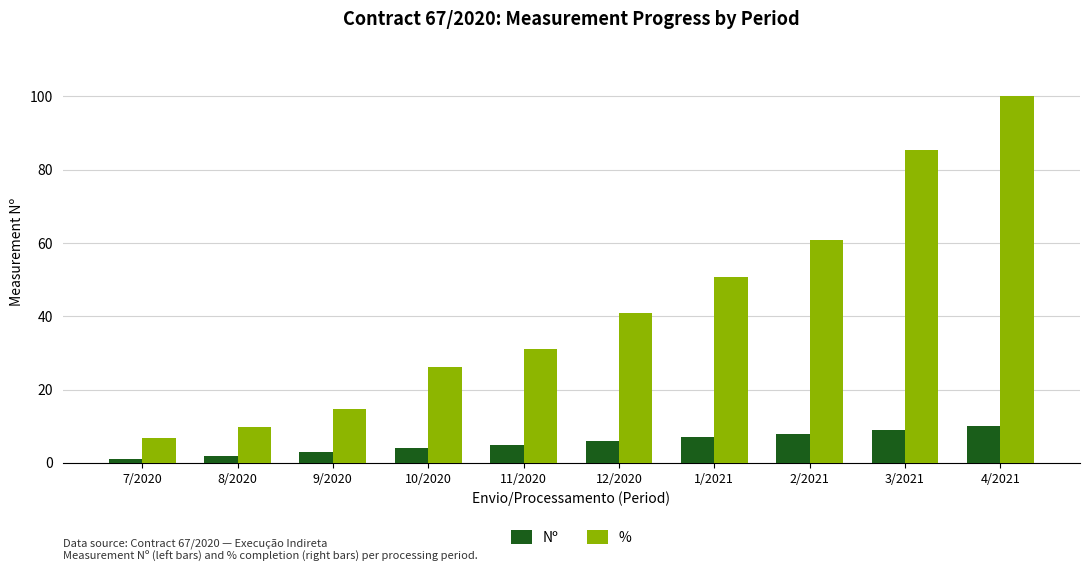

Count the Nº values in the range 3 to 8.

6